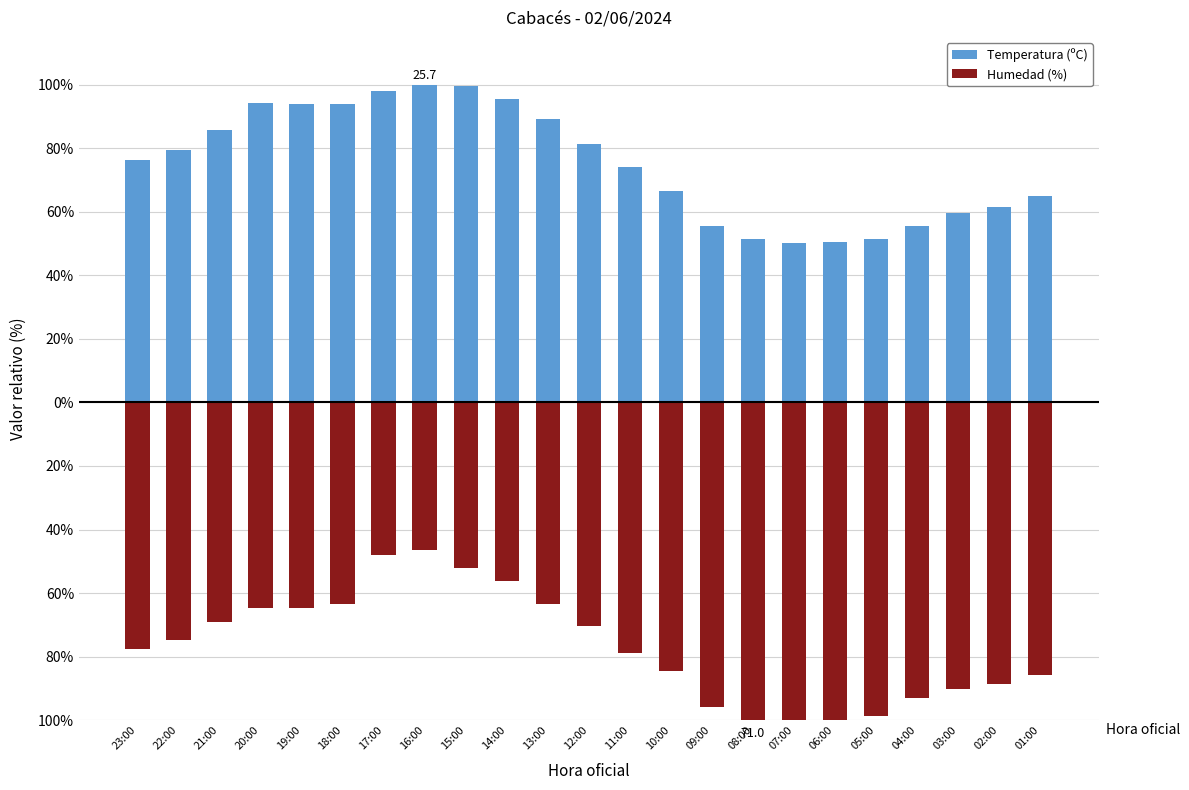

How many data points in Temperatura (ºC) are less than 76?

11